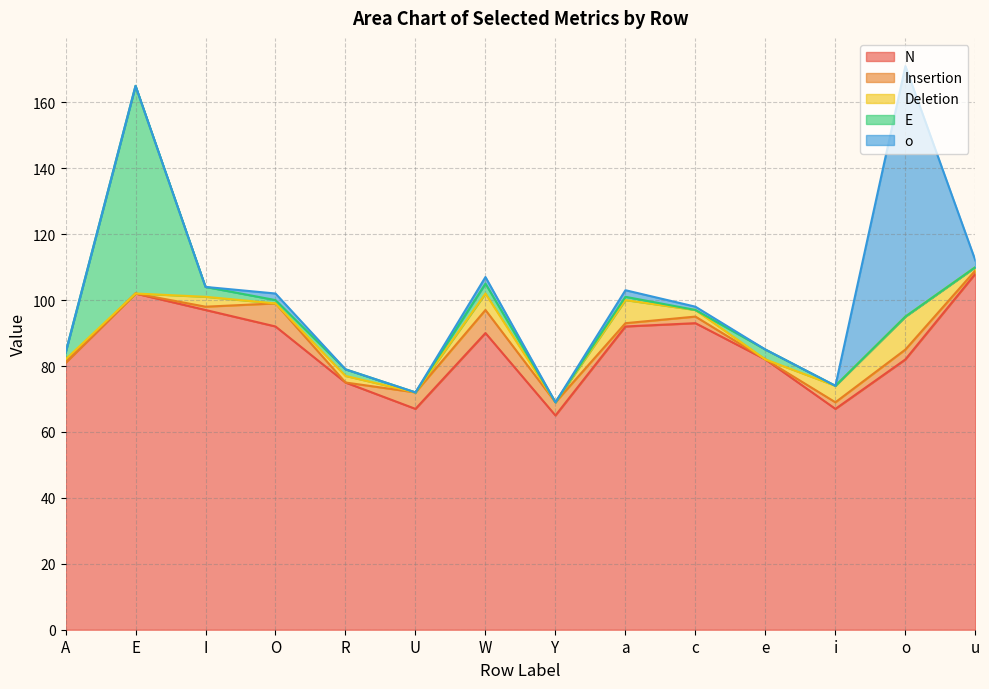

Which has a higher value, e or A?

e